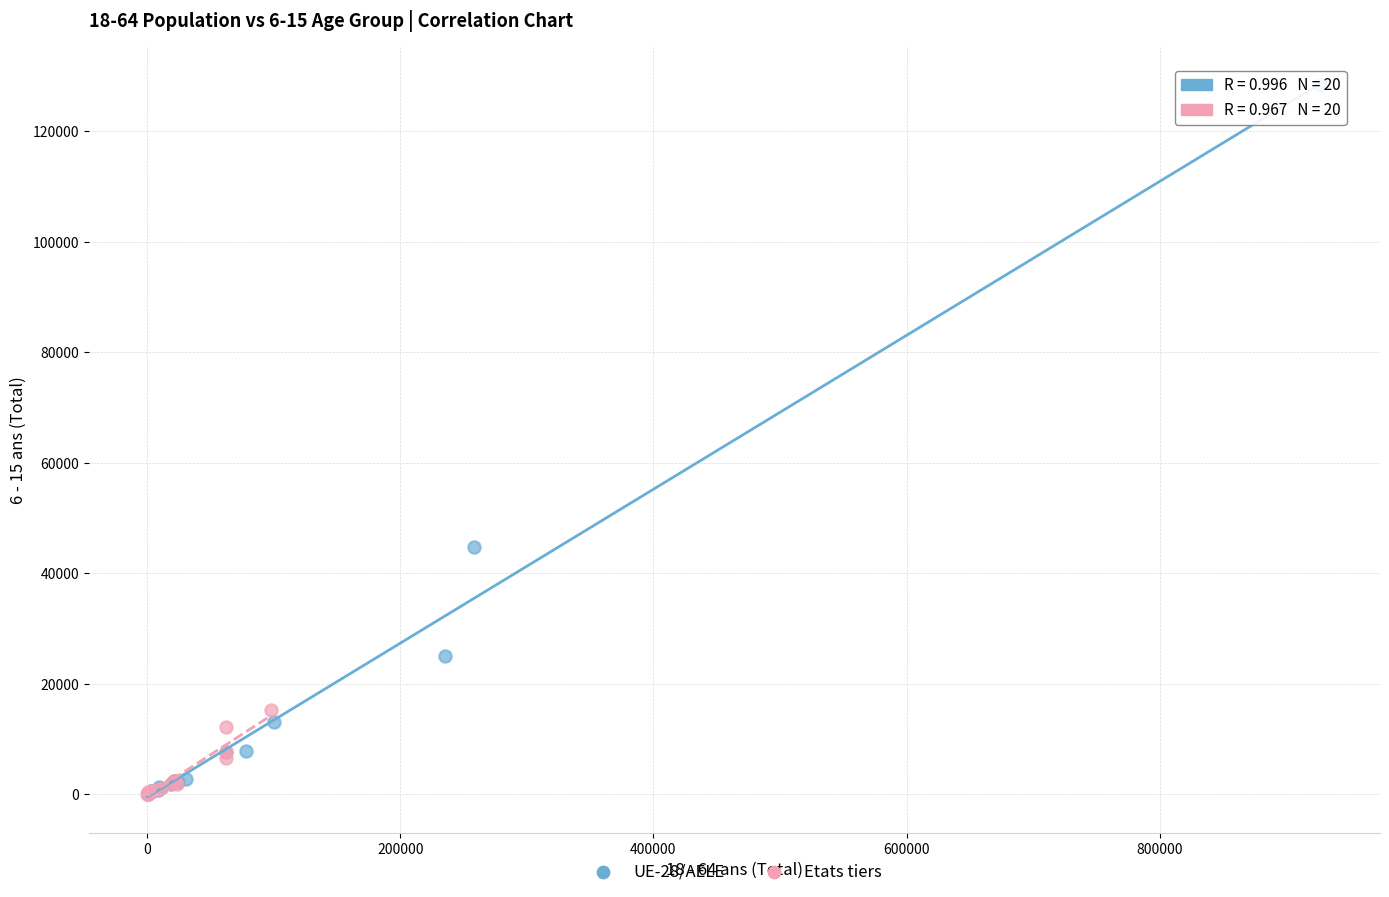

Which series has the widest spread of Y values?

UE-28/AELE